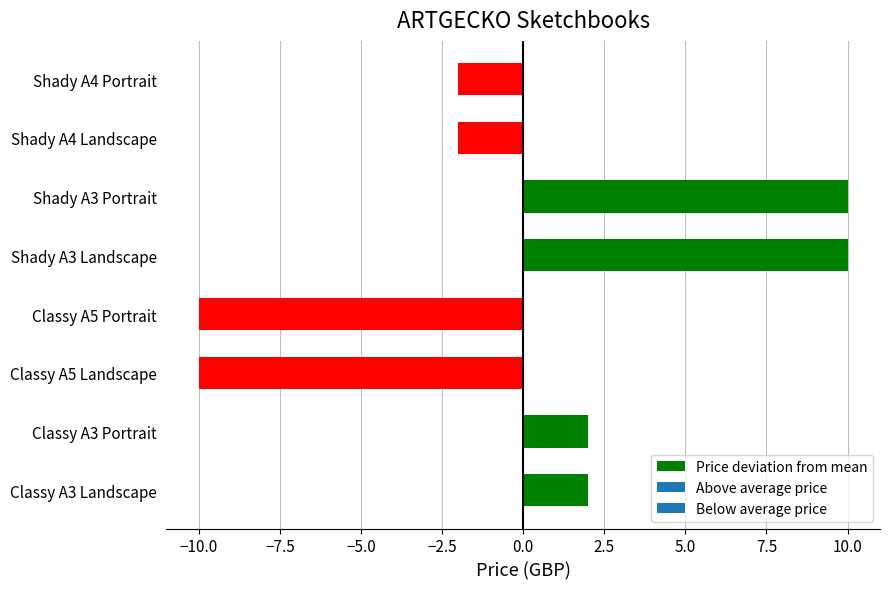

What is the maximum value shown in the chart?

10